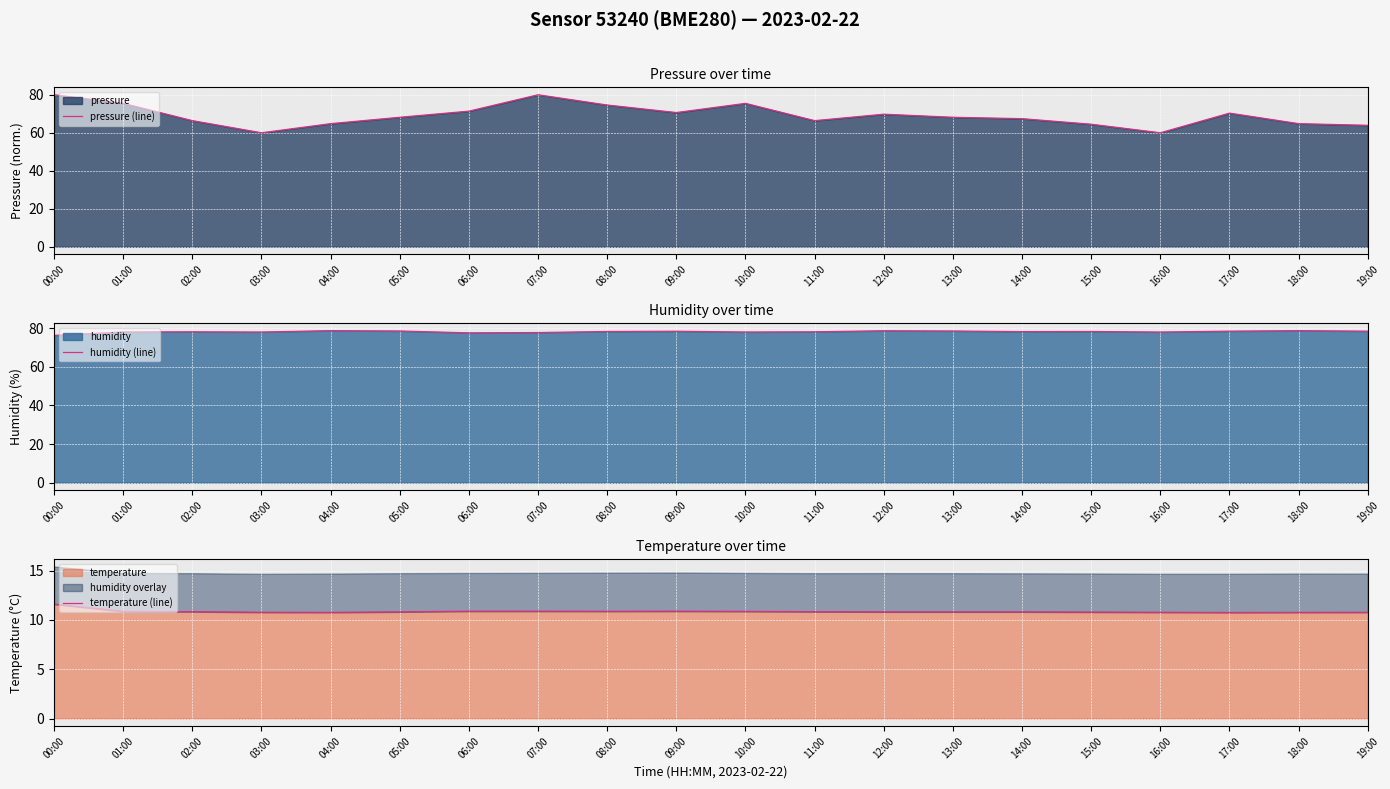

At which label does humidity (line) first exceed 78?

02:00